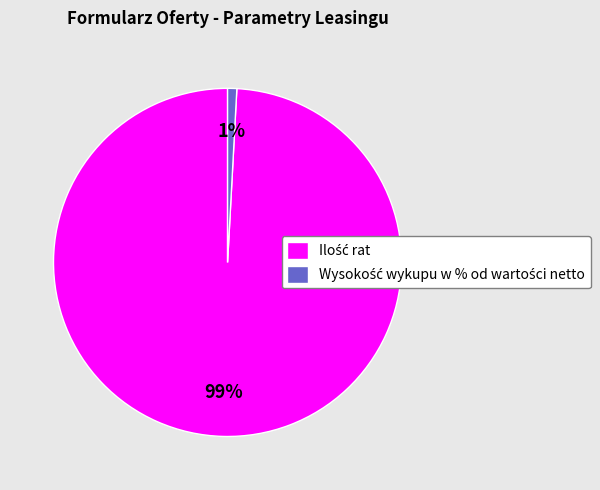

To the nearest percent, what is the difference between the largest and smallest slice percentages?

98%